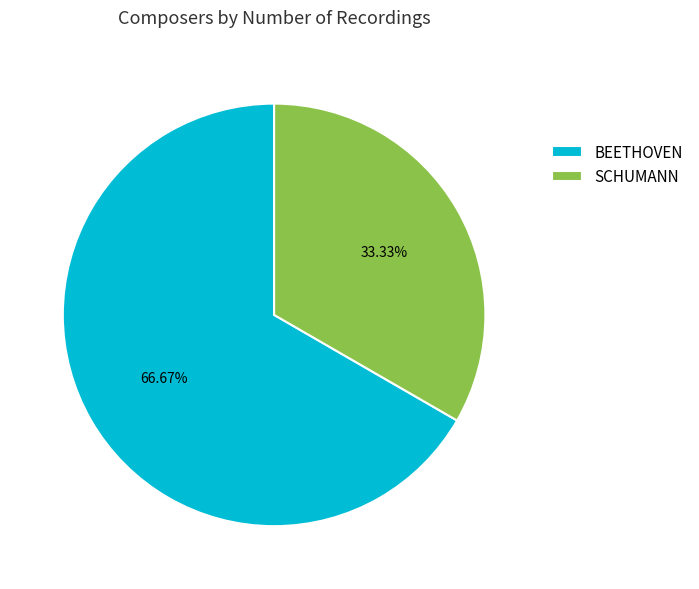

How many slices are in this pie chart?

2